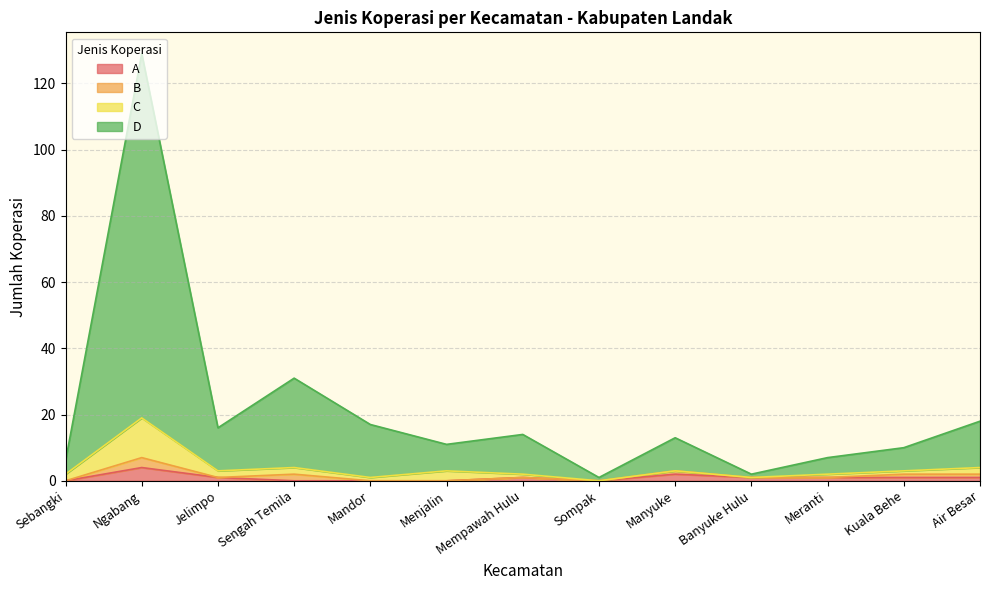

Is it true that A equals 0 at Sompak?

True